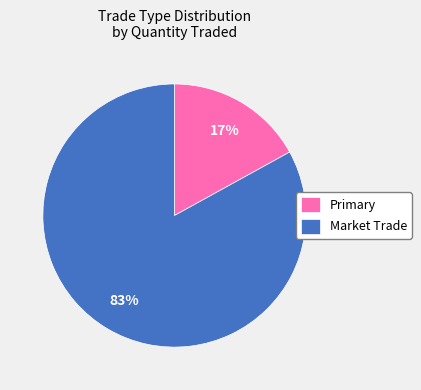

Which slice is the smallest?

Primary